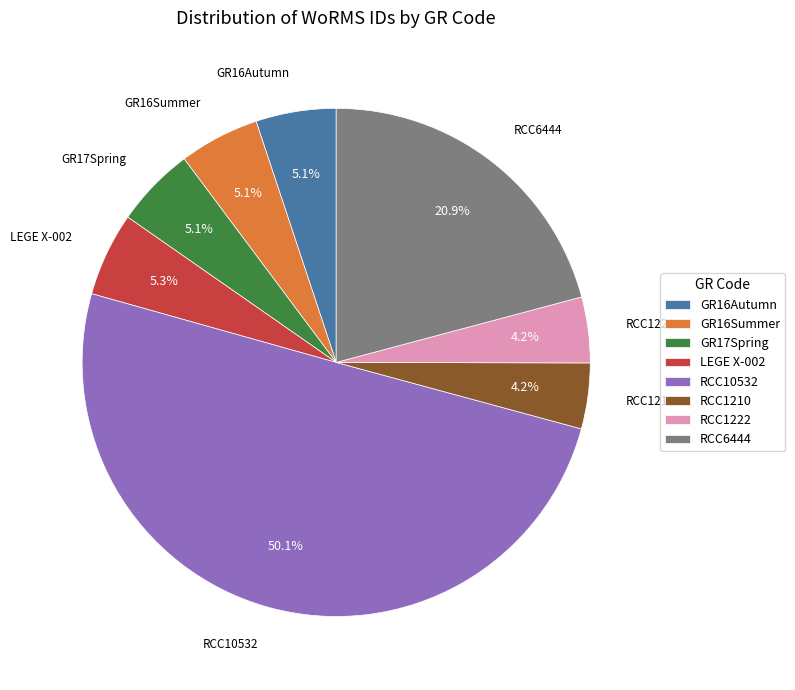

Which category has the biggest portion of the pie?

RCC10532